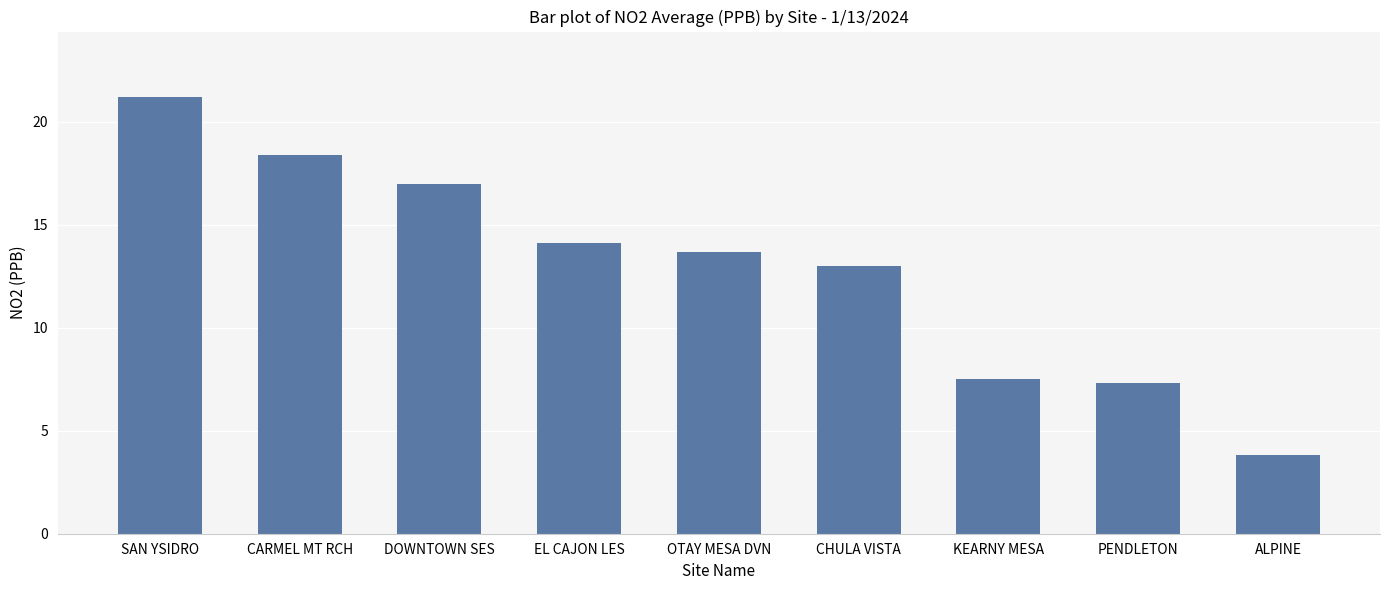

What is the difference between the second highest and second lowest values?

11.1